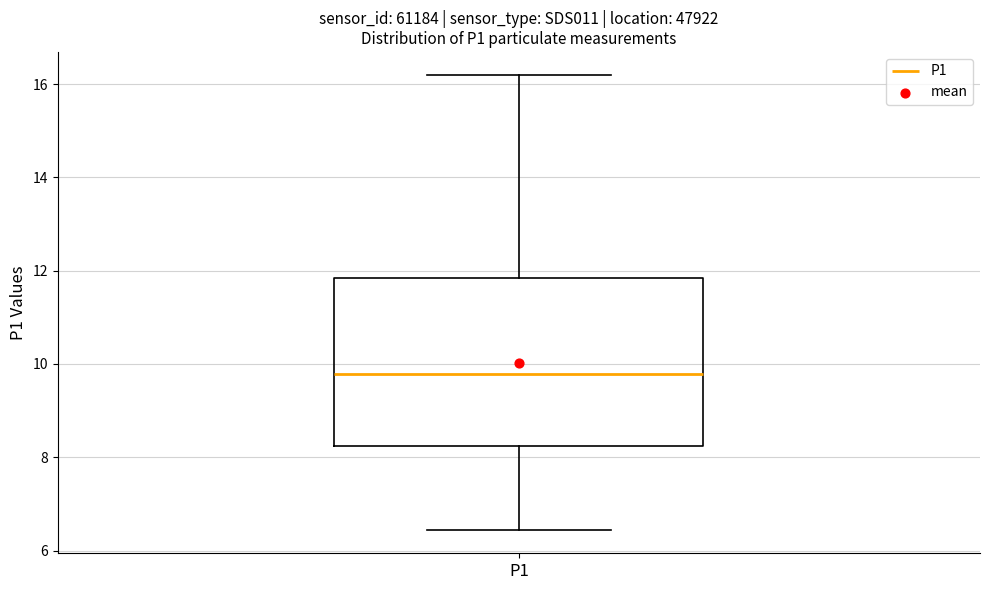

Read this box plot against the y-axis: the position of the median line, the range covered by the box, and the ends of both whiskers. The values are not printed on the chart, so give them approximately, as read against the axis.

median 9.8, box 8.2 to 11.8, whiskers 6.4 to 16.2